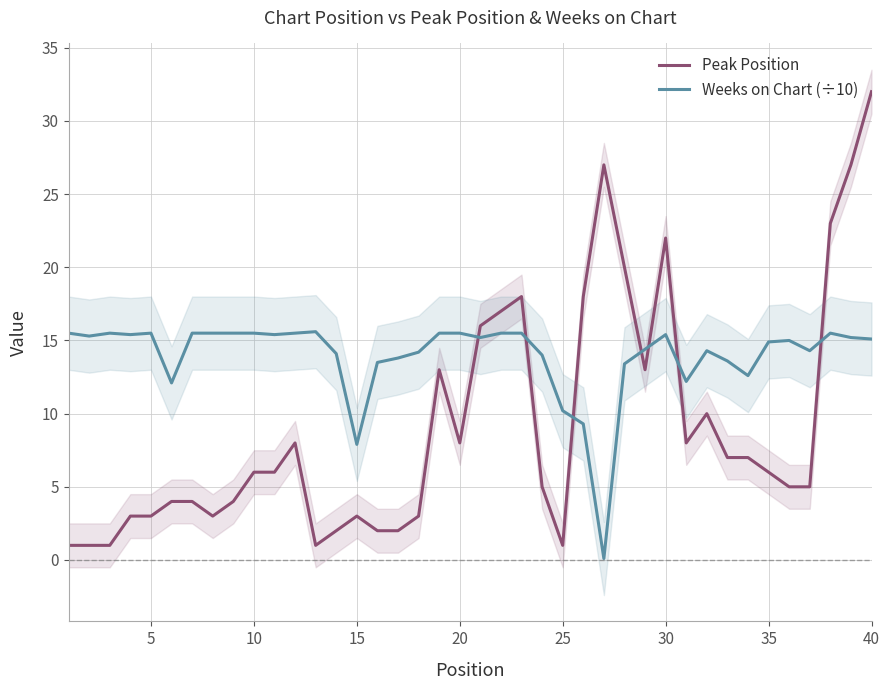

The value of Peak Position at 35 is 2.5. True or false?

False